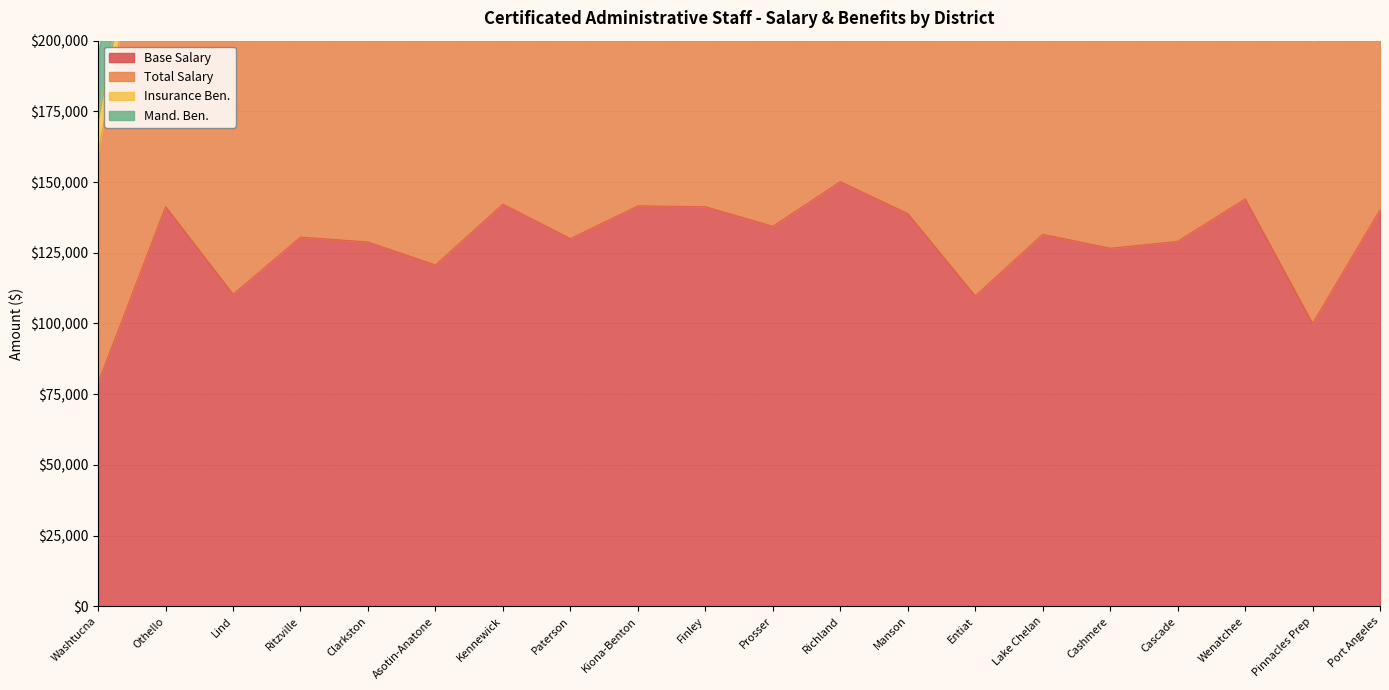

At which label does Base Salary first exceed 131547?

Othello